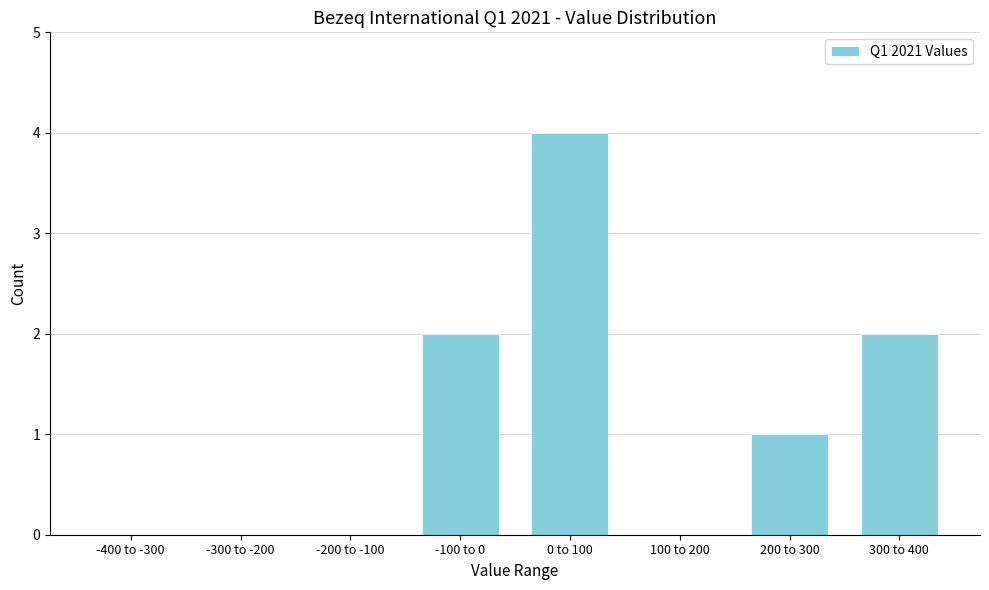

Reading left to right, what are all the values shown in this chart?

-400 to -300=0	-300 to -200=0	-200 to -100=0	-100 to 0=2	0 to 100=4	100 to 200=0	200 to 300=1	300 to 400=2